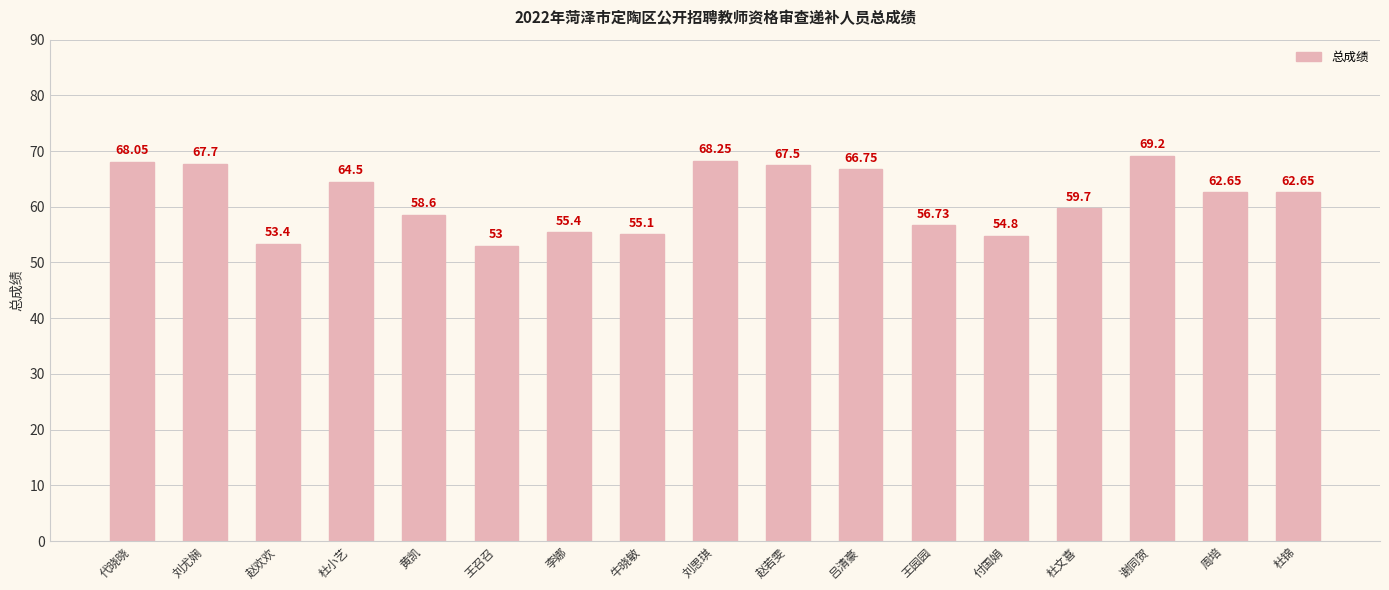

What is the value of the 3rd bar from the left?

53.4